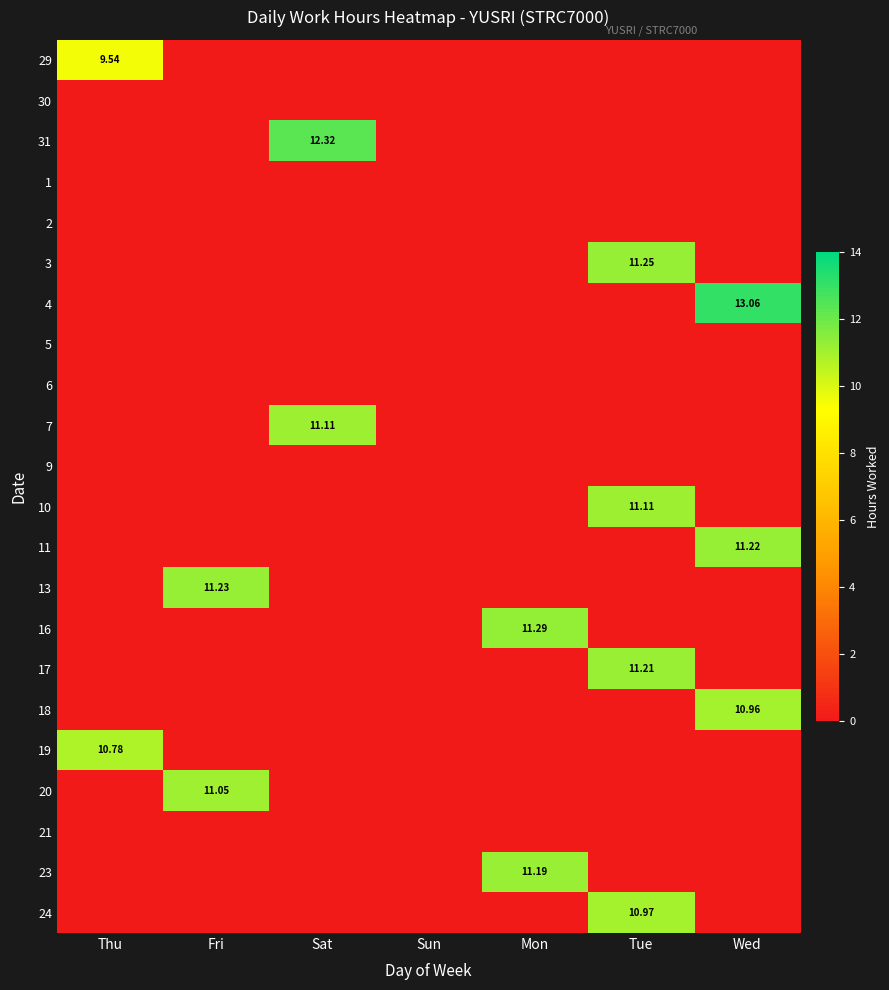

Between Wed and Fri, which is larger?

Wed